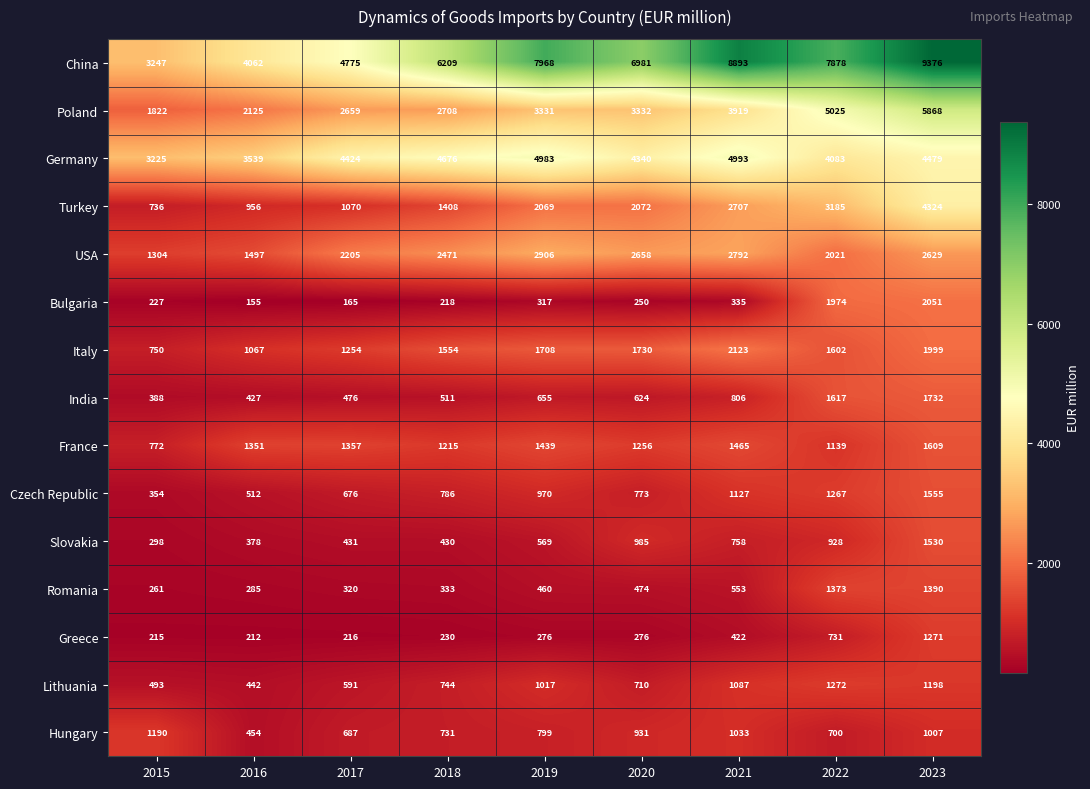

What value does the Poland series have at 2018, to the nearest 50?

2700